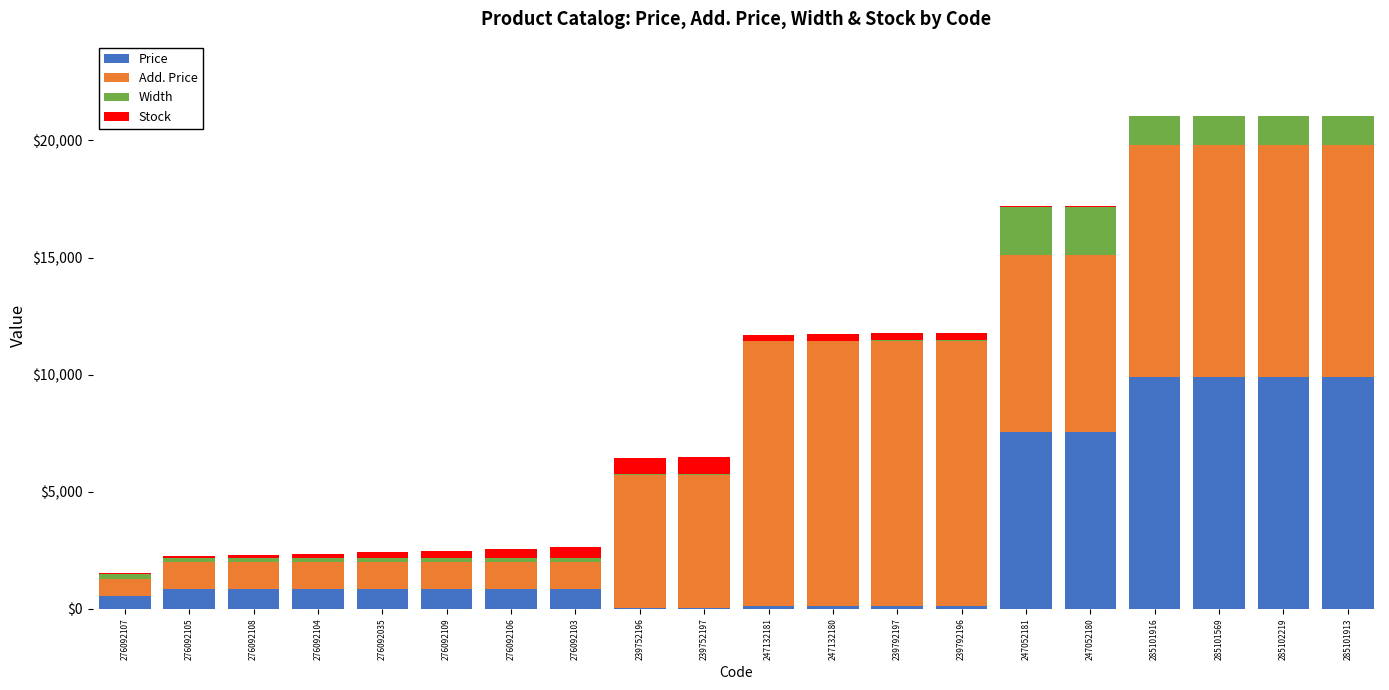

True or false: Price has a value of 113.3 at 239792197.

True